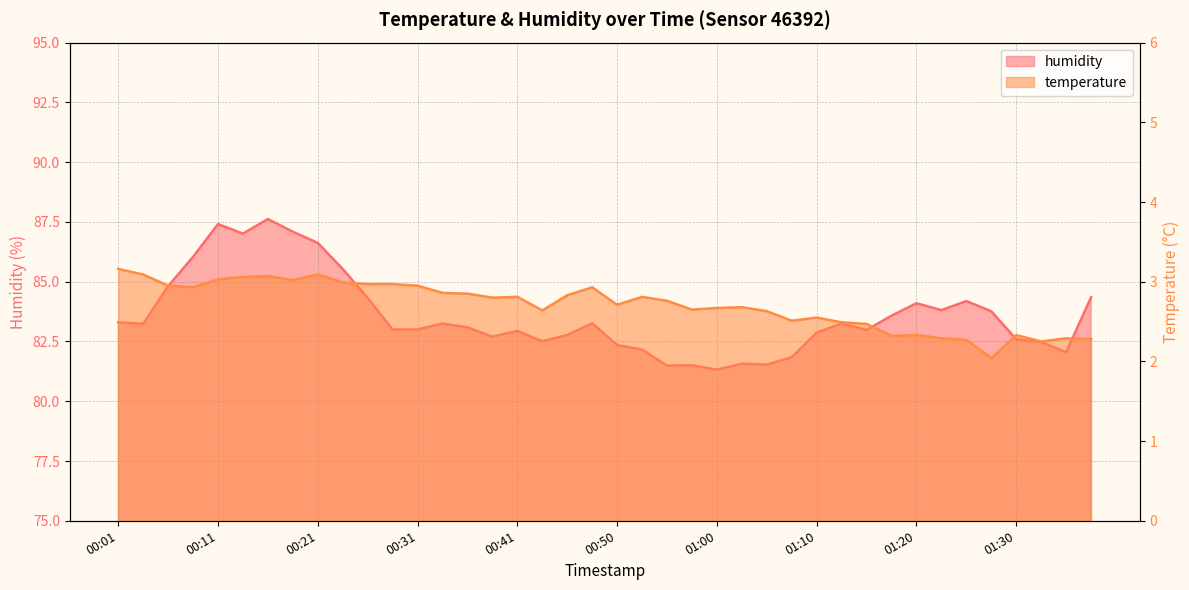

Which series changed the most between 00:16 and 00:43?

humidity